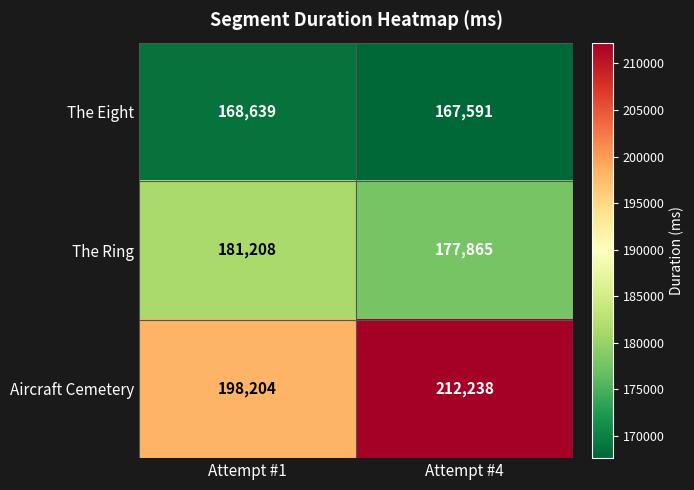

Which label corresponds to the smallest value in the chart?

Attempt #4